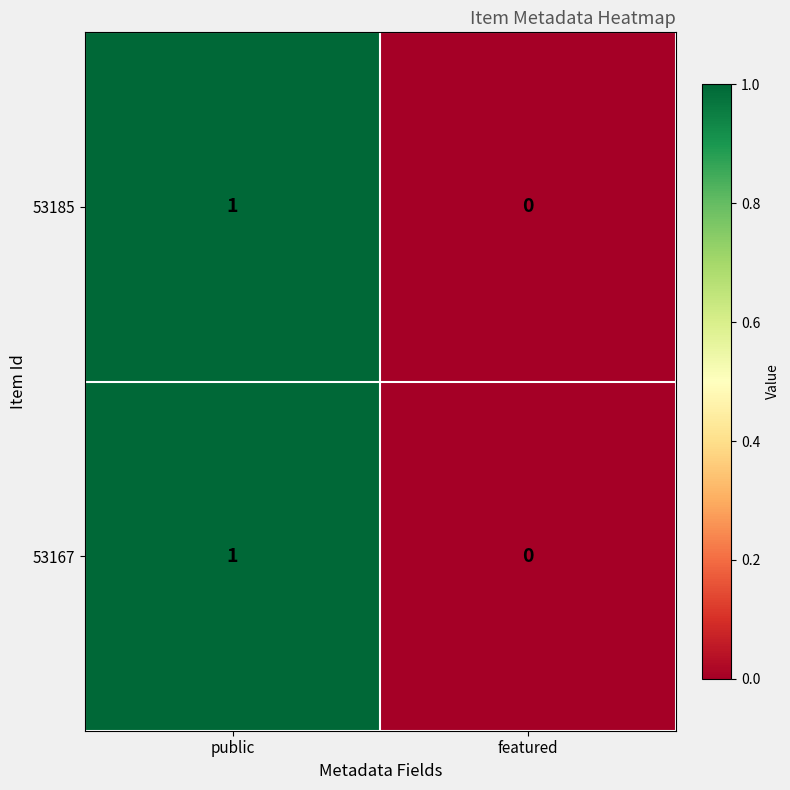

Is it true that 53167 equals 0 at featured?

True